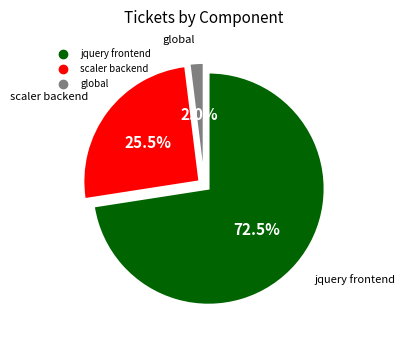

Which category has the biggest portion of the pie?

jquery frontend